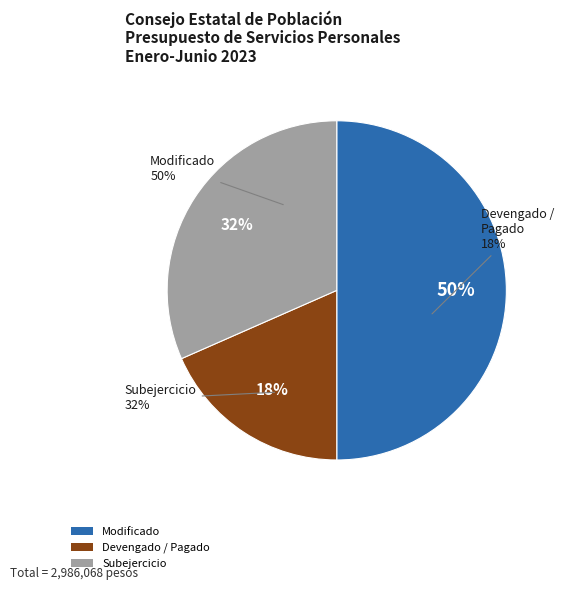

Is the sum of Subejercicio and Devengado / Pagado greater than half?

No